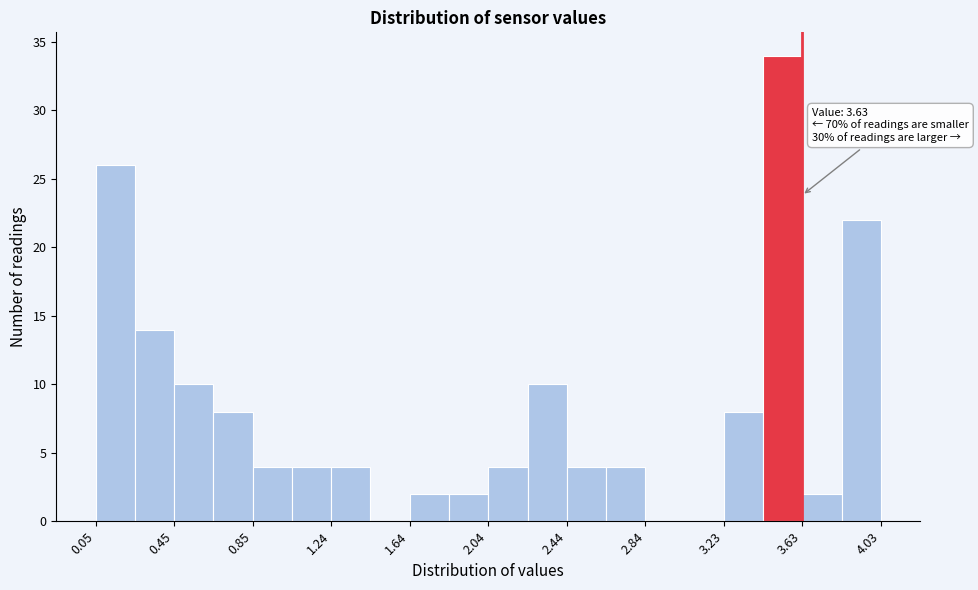

Read against the x-axis, roughly where is the centre of the tallest bar?

3.55